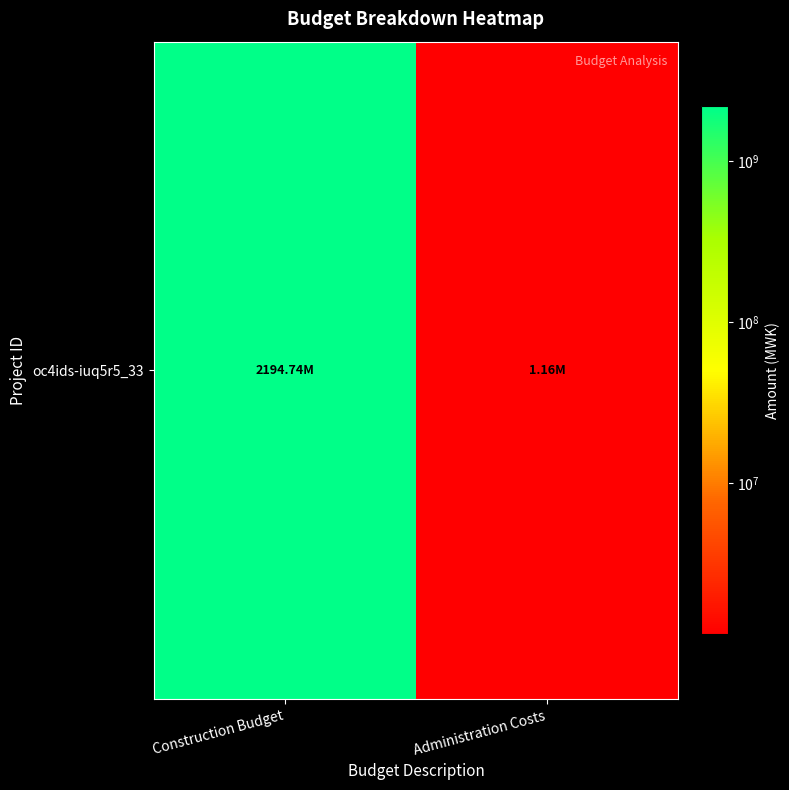

Which has a higher value, Construction Budget or Administration Costs?

Construction Budget